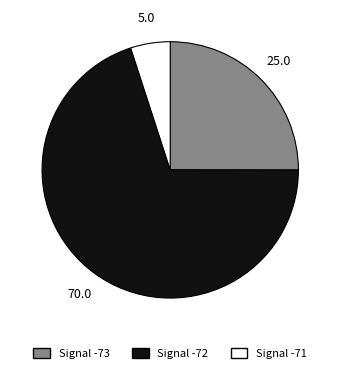

Is there a majority slice in this chart?

Yes